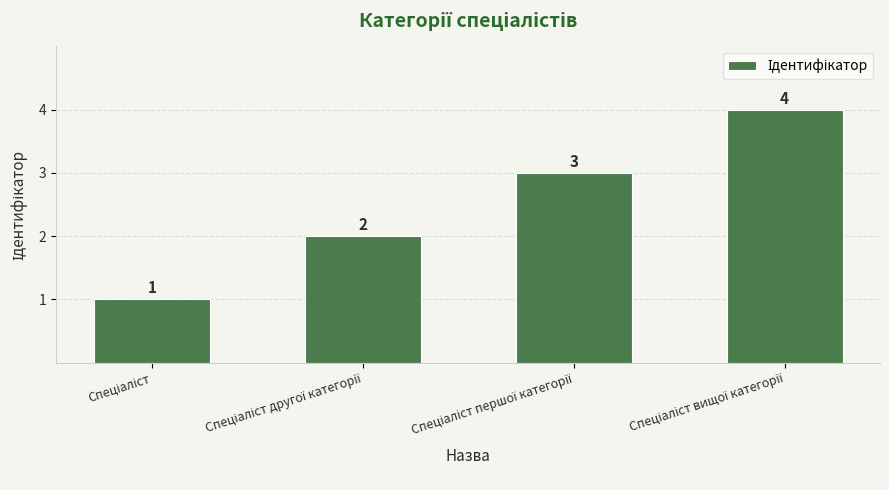

What is the value of the 4th bar from the left?

4